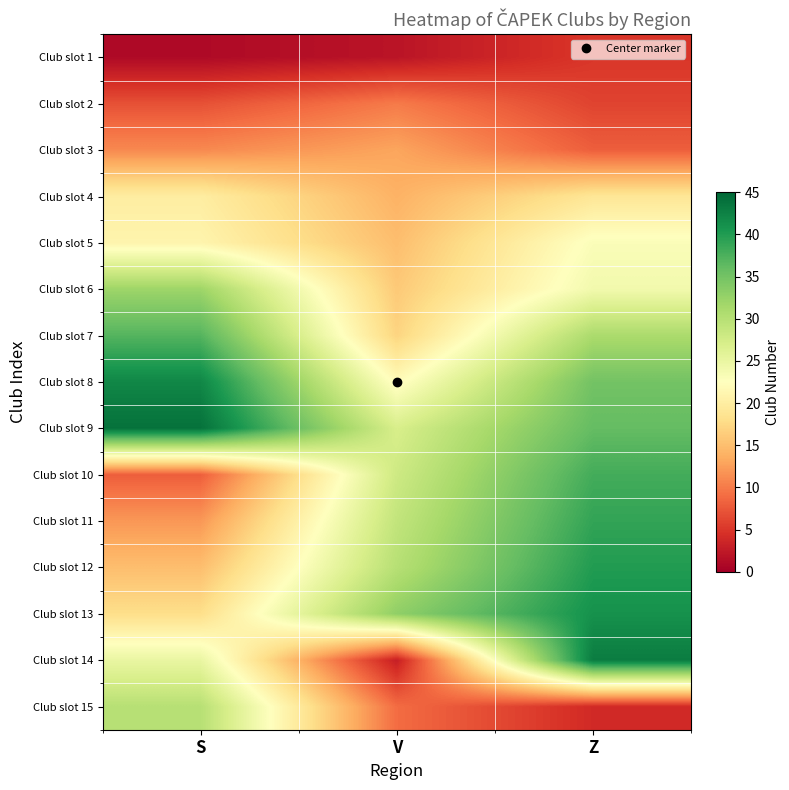

Which category has the highest value across all series?

S